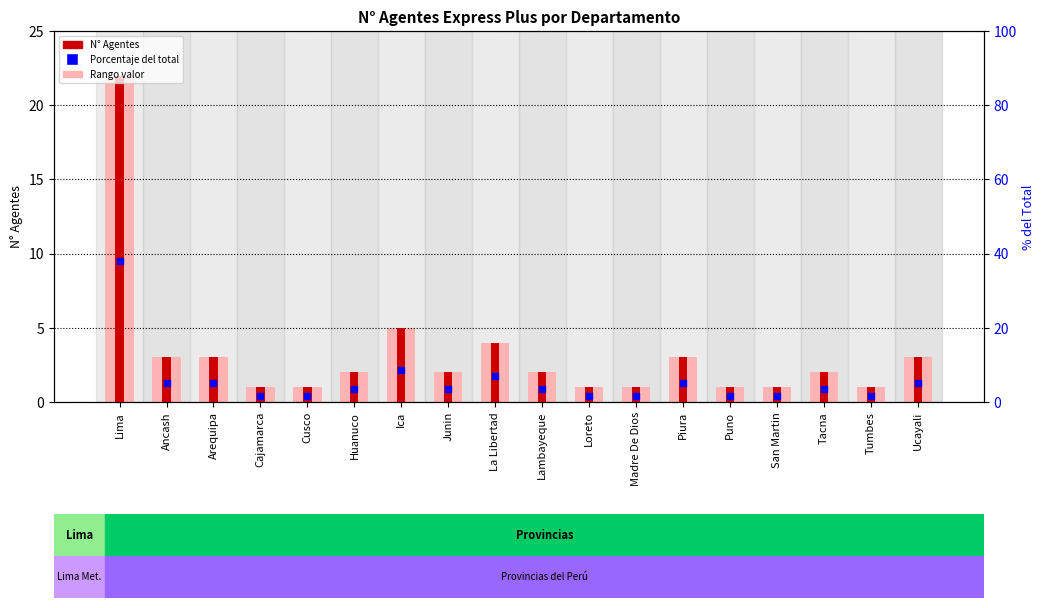

What is the total value across all series at Cusco?

2.7